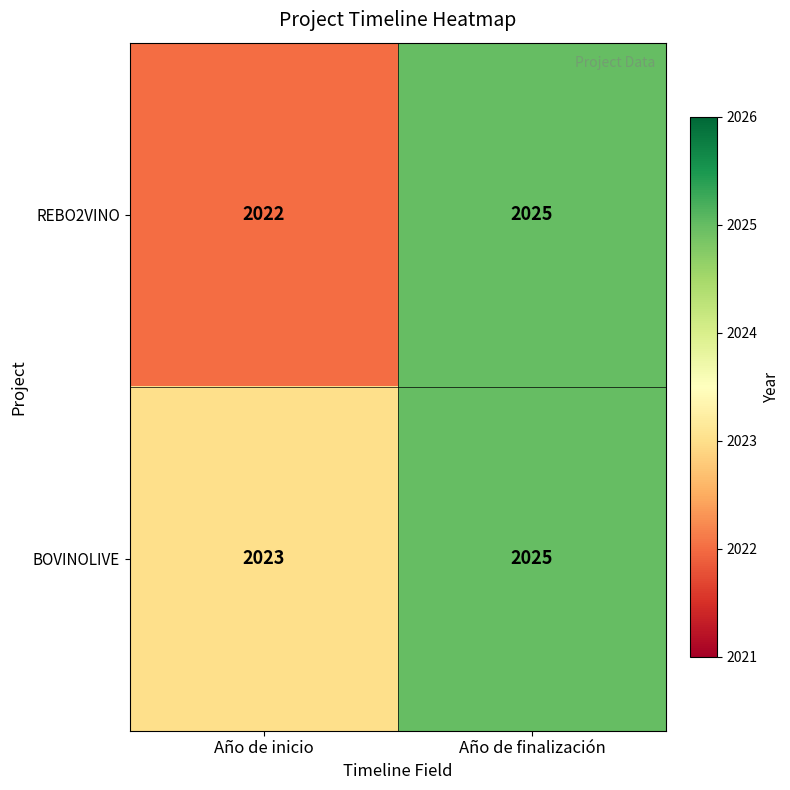

The REBO2VINO series shows 450 at Año de finalización. True or false?

False